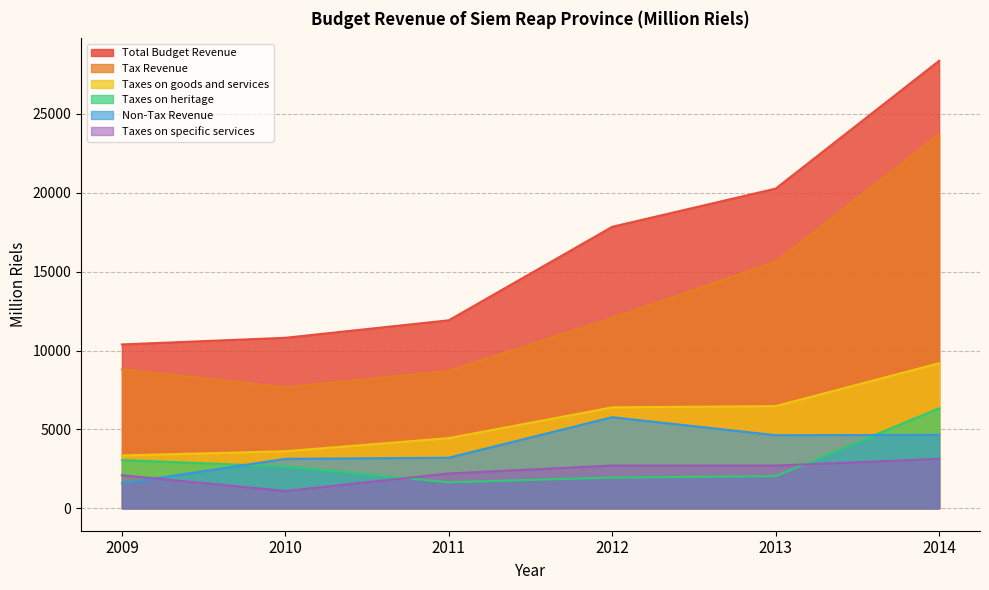

Where do Taxes on heritage and Non-Tax Revenue first cross each other?

2009 and 2010